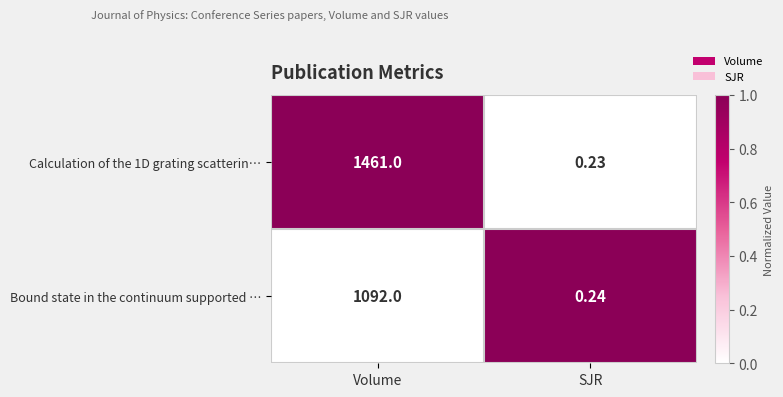

At which label does Bound state in the continuum supported … reach its minimum?

SJR